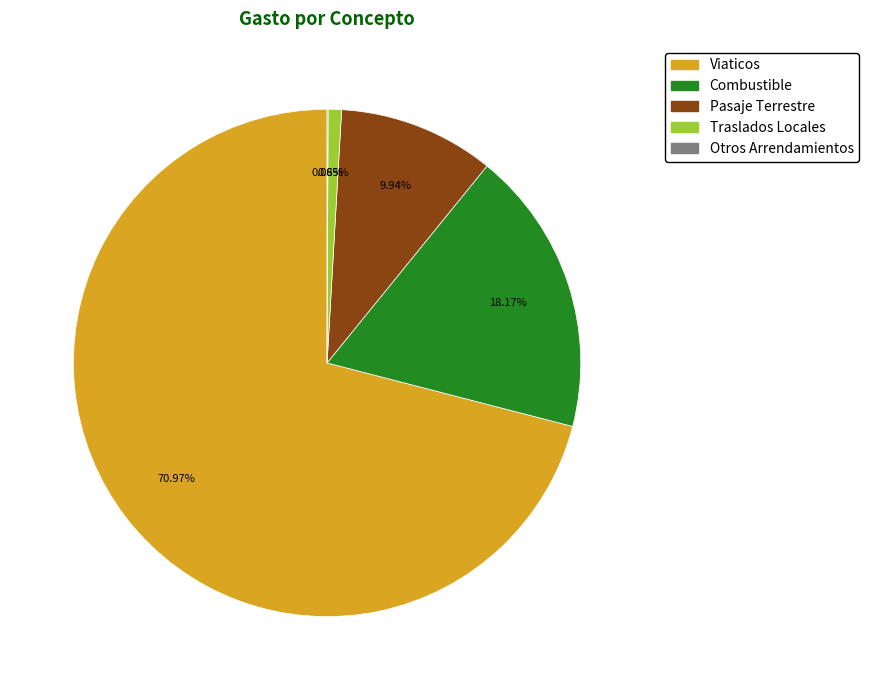

Which has a higher value, Viaticos or Pasaje Terrestre?

Viaticos